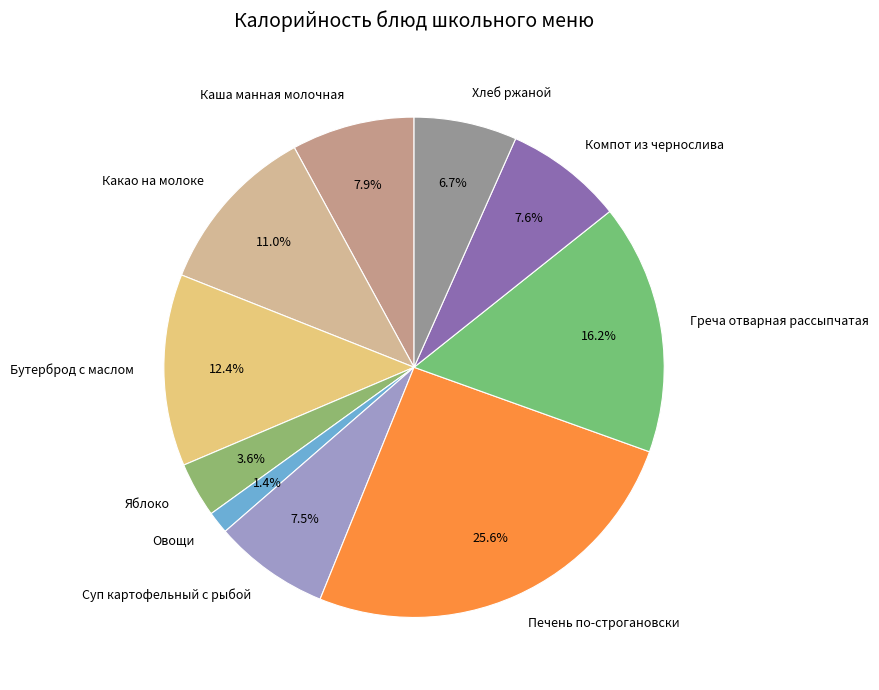

The Каша манная молочная slice represents 8% of the pie. True or false?

True